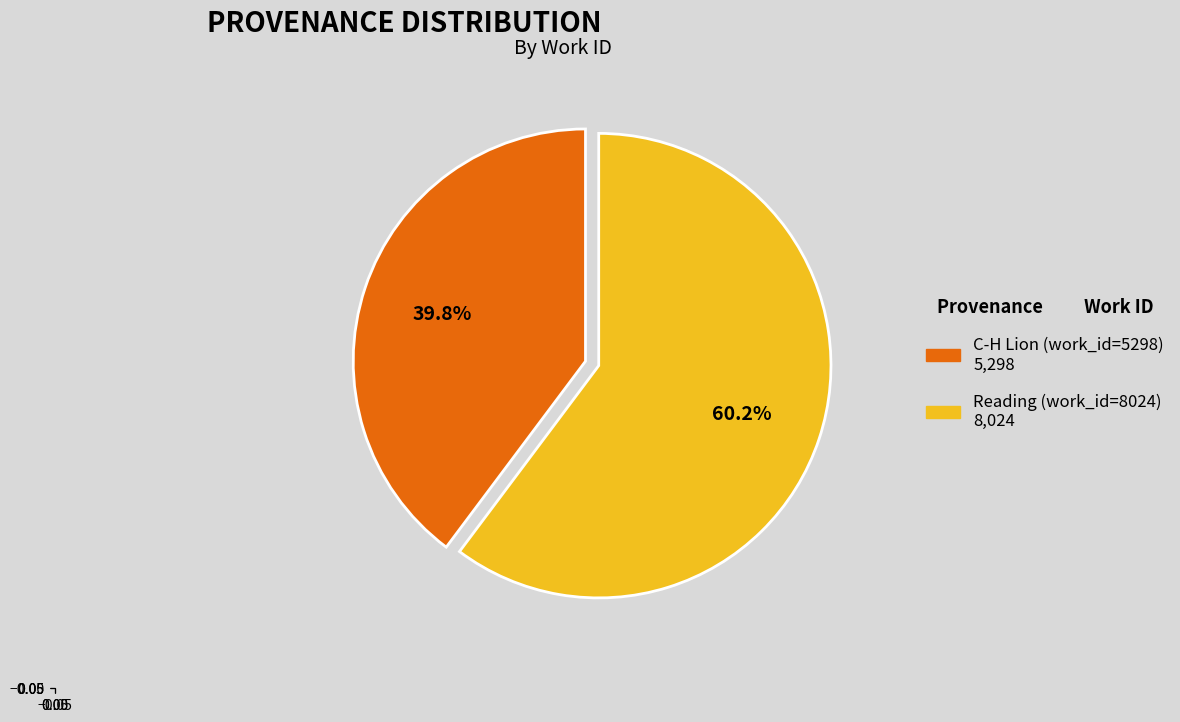

Is there any slice that represents more than half of the pie?

Yes